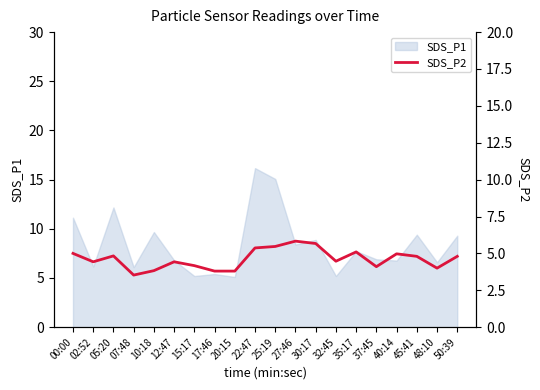

How many points are higher than both their immediate neighbors (excluding endpoints)?

5